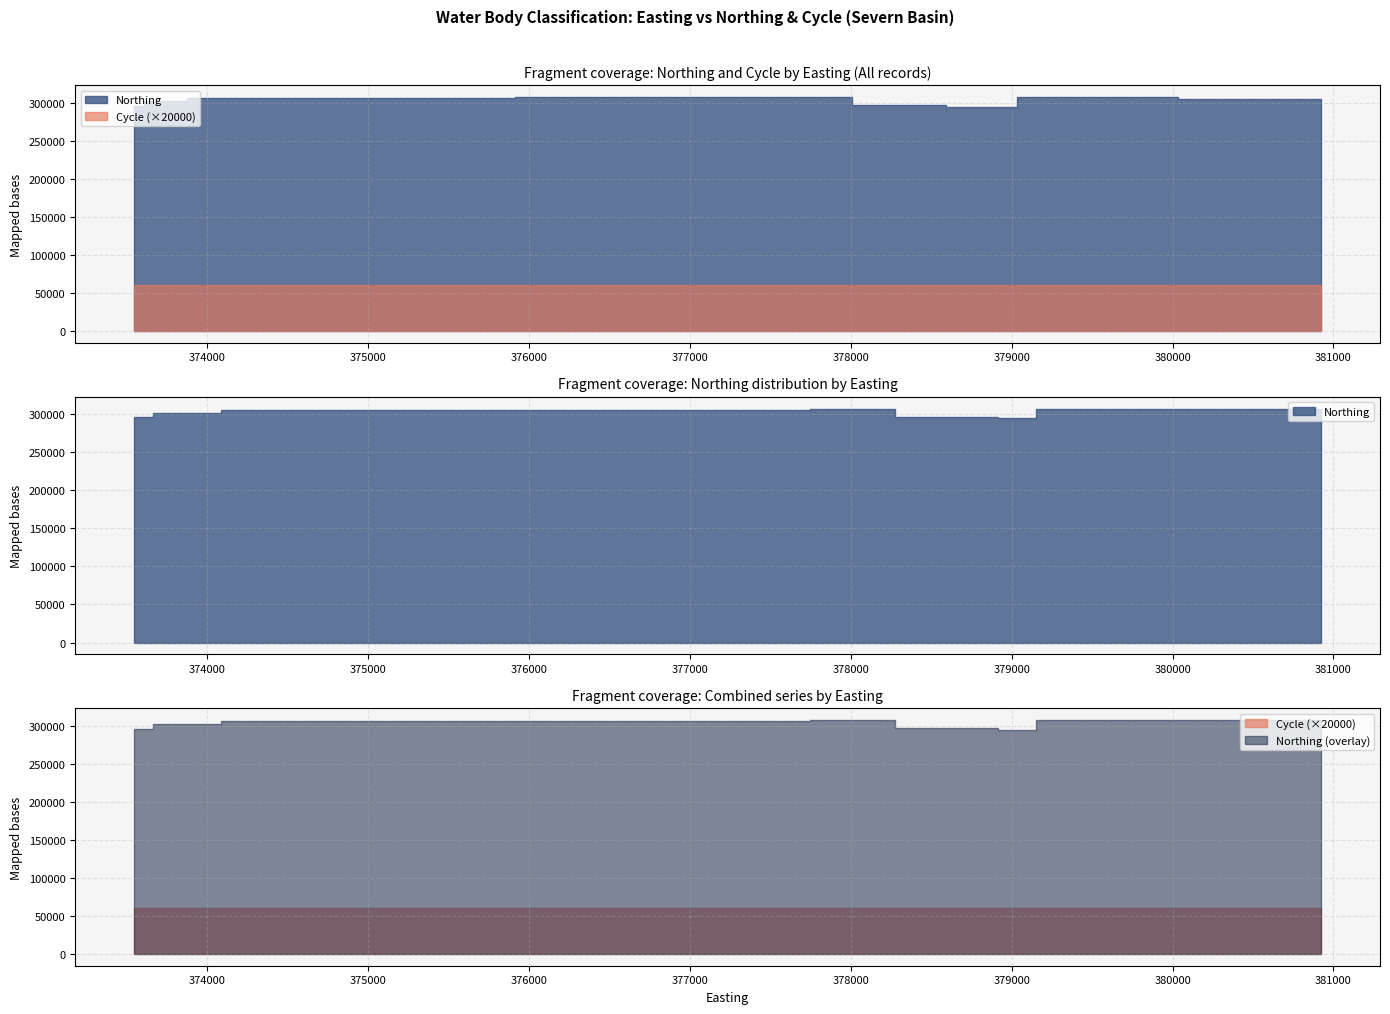

Reading right to left, transcribe all the data shown in this chart.

Northing: 21=296604	20=295716	19=296604	18=295716	17=295716	16=295716	15=295716	14=304501	13=302021	12=295716	11=295716	10=306997	9=304501	8=306018	7=302021	6=295716	5=294294	4=307387	3=306997	2=294294	1=307387	0=296604
Cycle: 21=3	20=3	19=3	18=3	17=3	16=3	15=3	14=3	13=3	12=3	11=3	10=3	9=3	8=3	7=3	6=3	5=3	4=3	3=3	2=3	1=3	0=3